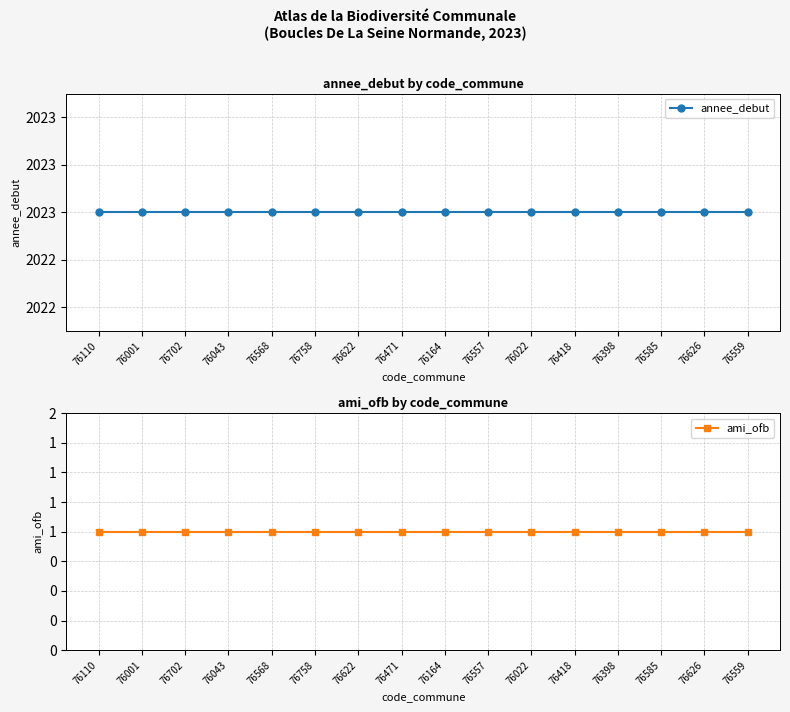

Is the value of ami_ofb at 76626 greater than the value of annee_debut at 76001?

No